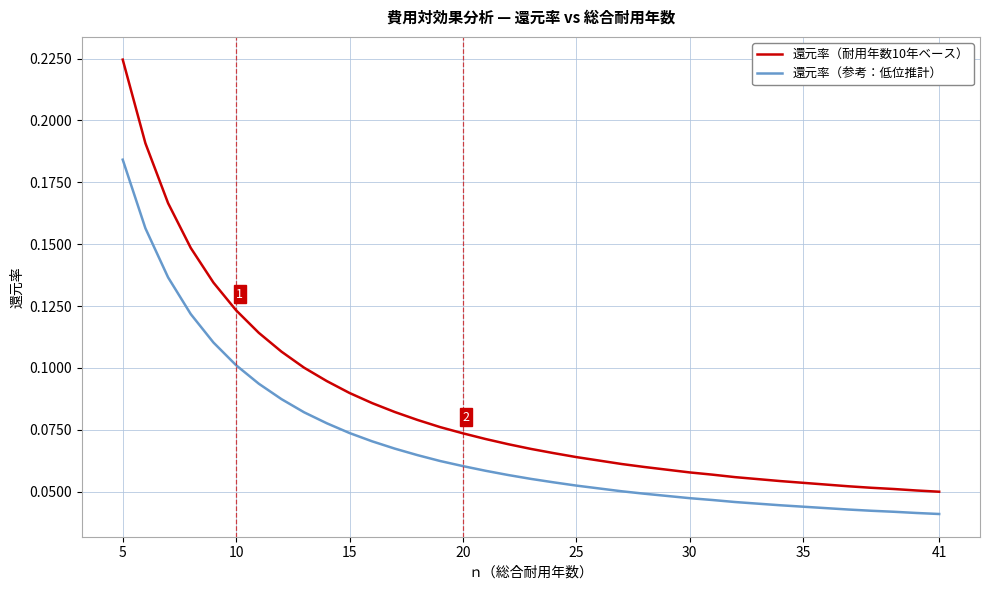

True or false: 還元率（耐用年数10年ベース） and 還元率（参考：低位推計） cross at least once.

False